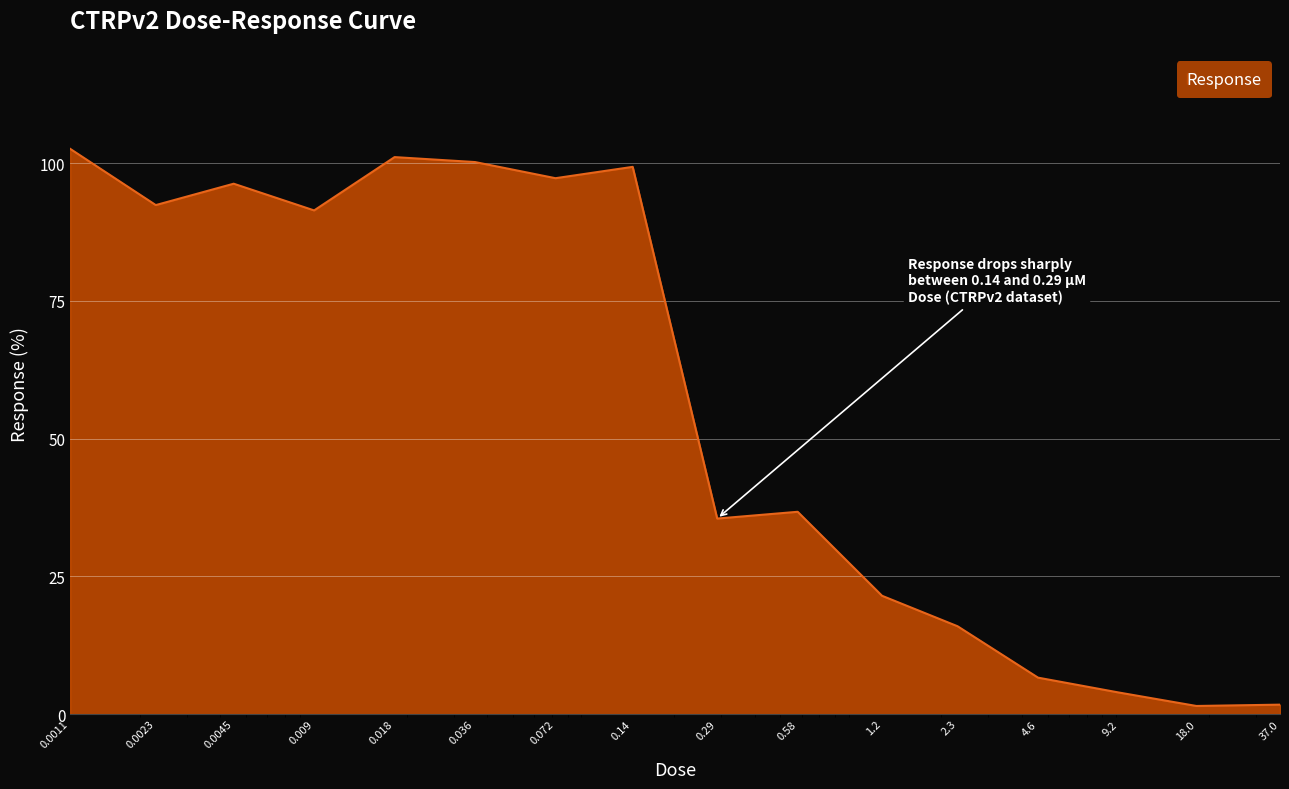

What is the difference between the maximum and minimum values?

101.1